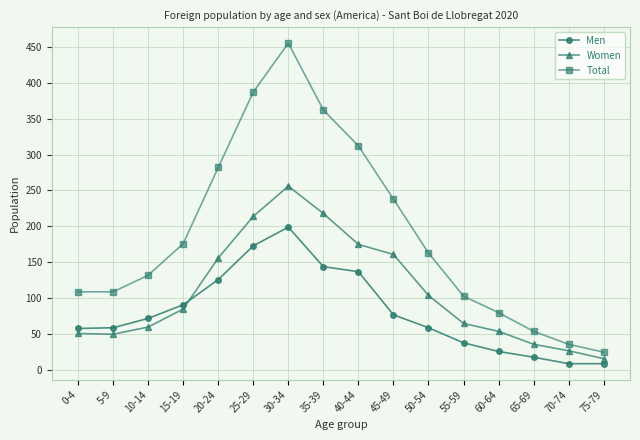

What is the difference between the second highest and minimum values in the Women series?

202